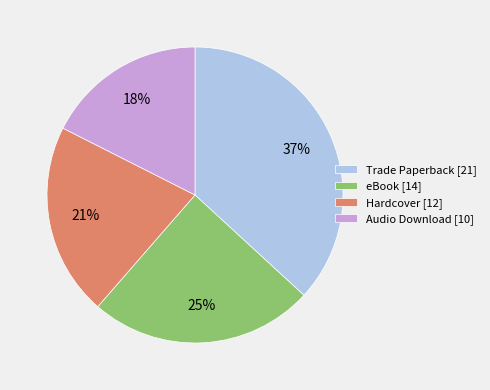

Which has a higher value, Hardcover [12] or Trade Paperback [21]?

Trade Paperback [21]